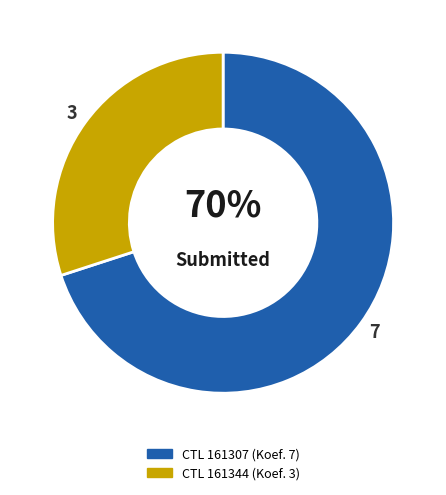

To the nearest percent, what is the average slice percentage?

50%